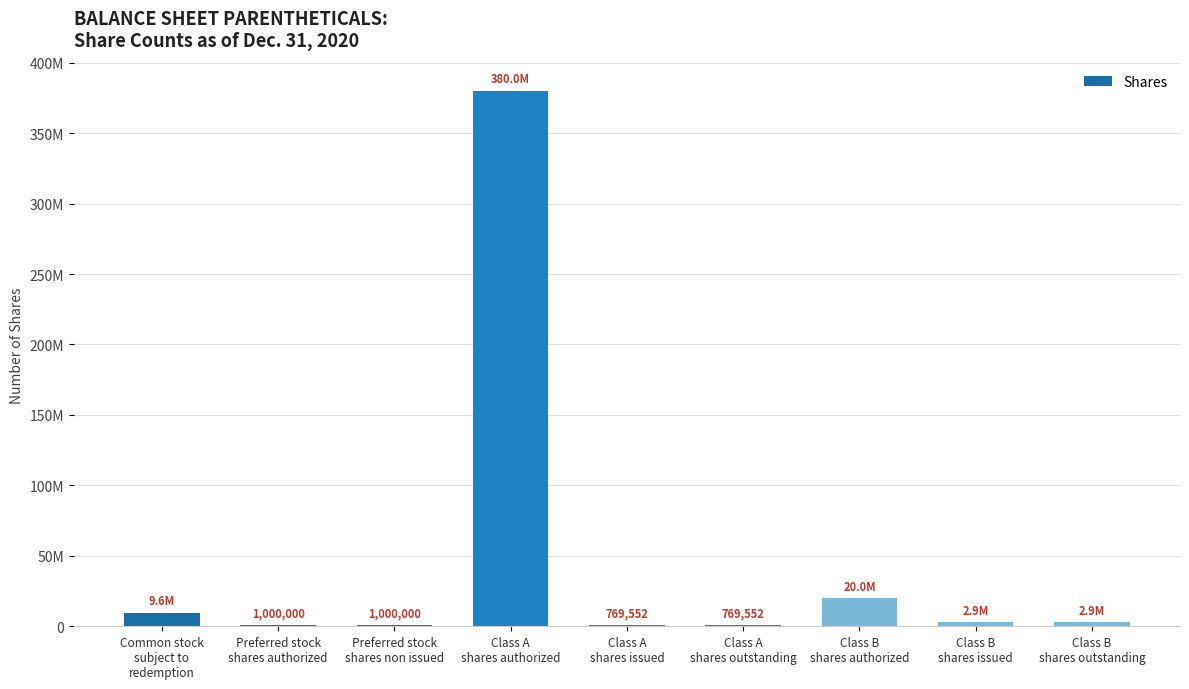

Does the chart contain stacked bars?

No